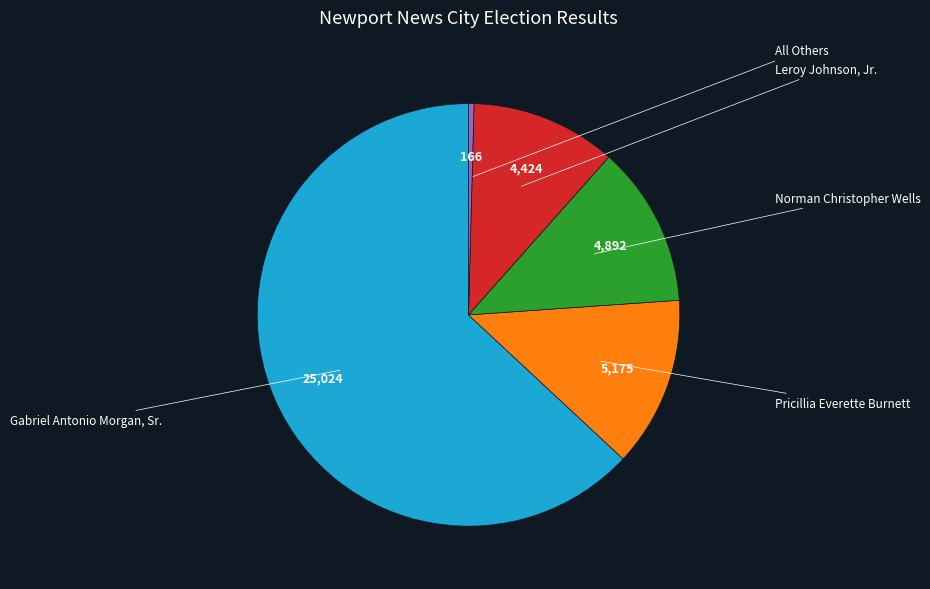

Is there a majority slice in this chart?

Yes